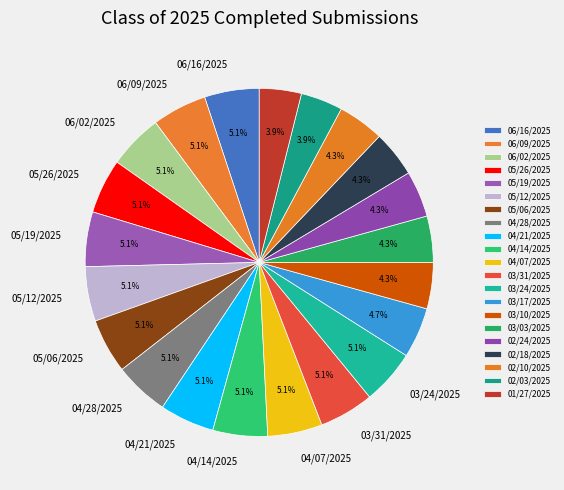

To the nearest percent, what portion does 03/17/2025 represent?

5%